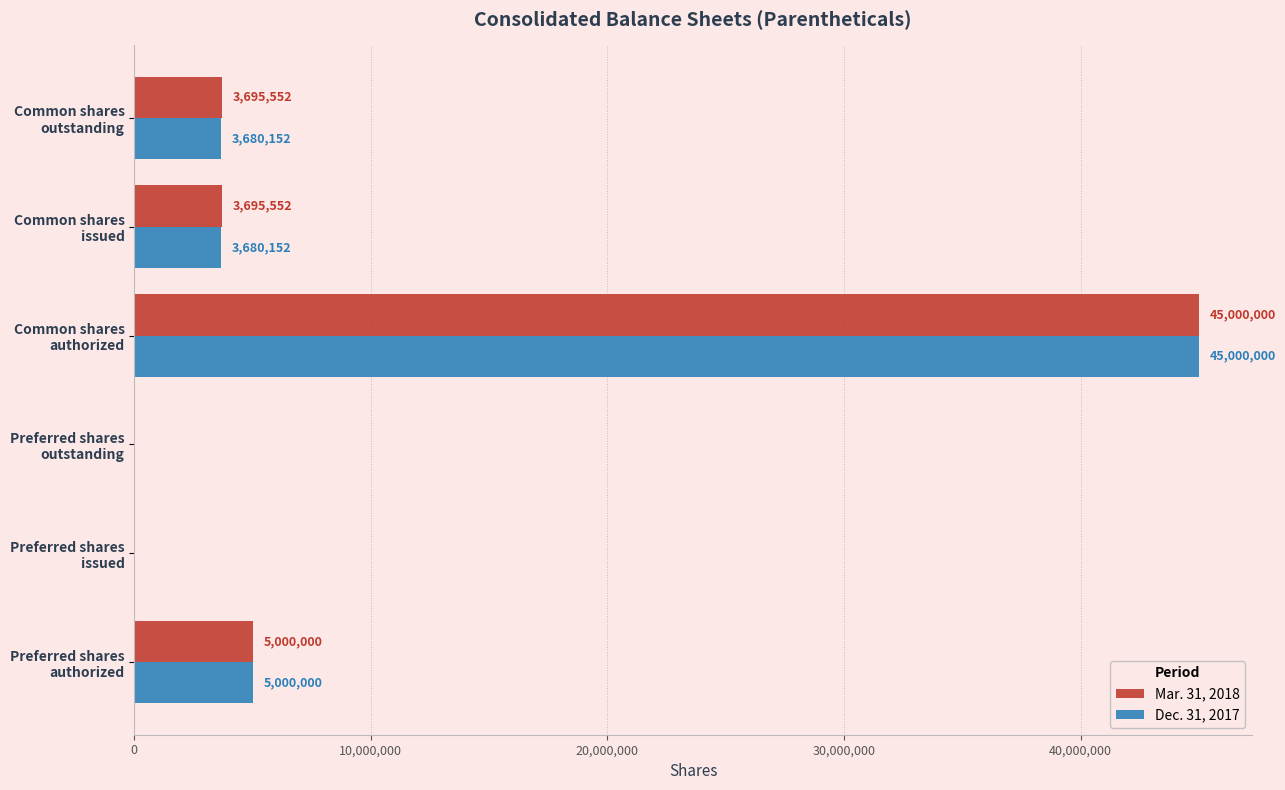

What is the sum of all Mar. 31, 2018 values?

57391104